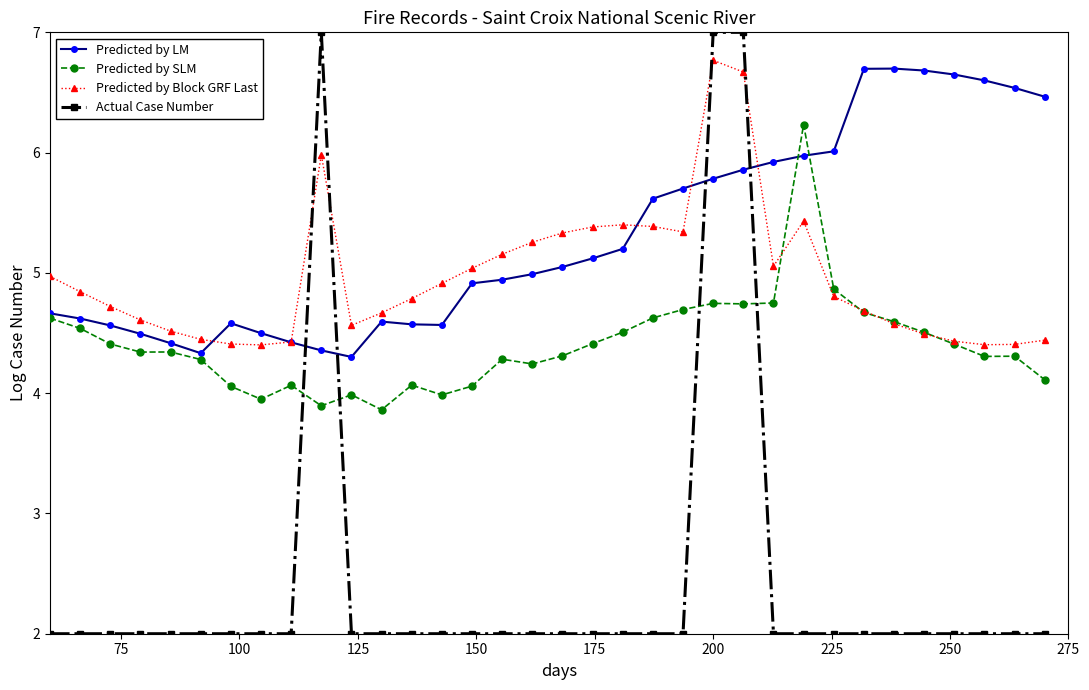

What is the minimum value for Predicted by LM?

4.3